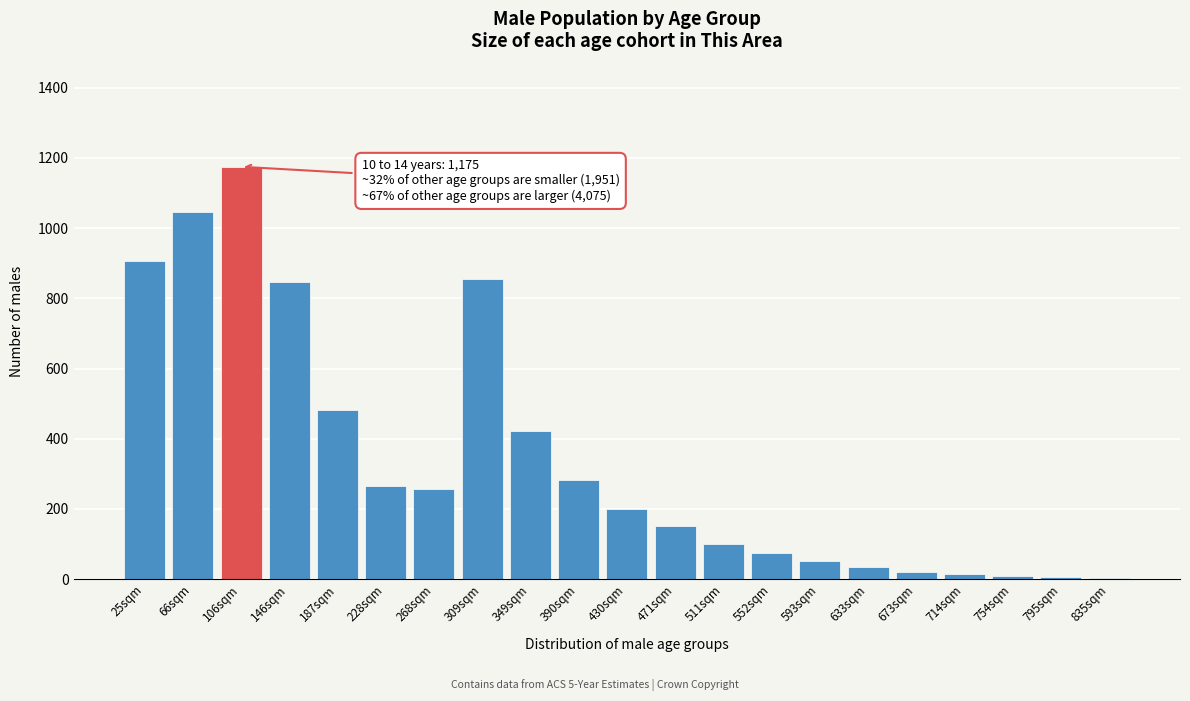

Where is the data nearest to the value 589?

187sqm